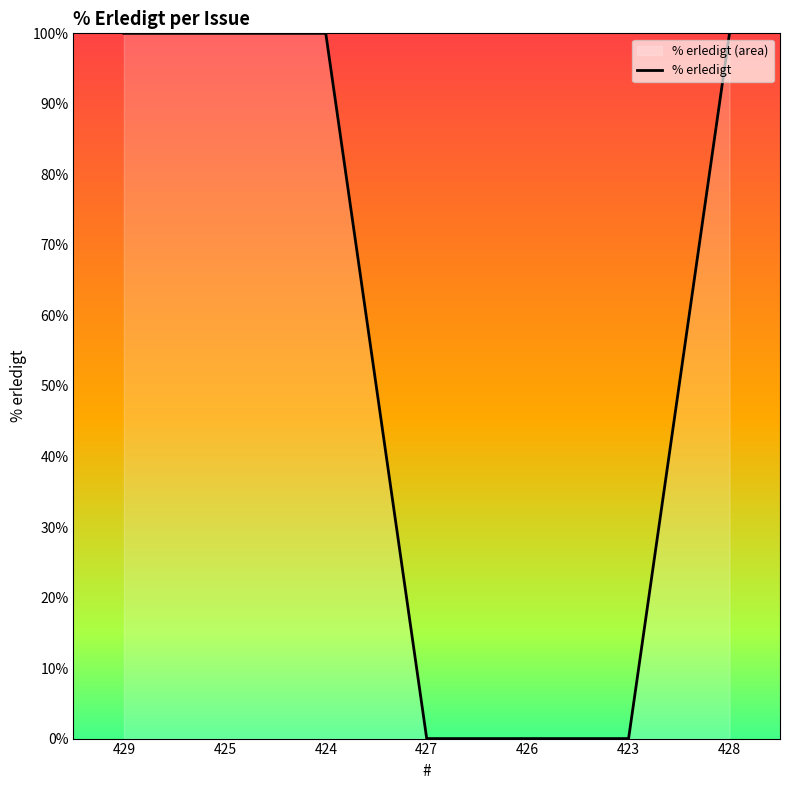

Reading left to right, what are all the values shown in this chart?

429=100	425=100	424=100	427=0	426=0	423=0	428=100